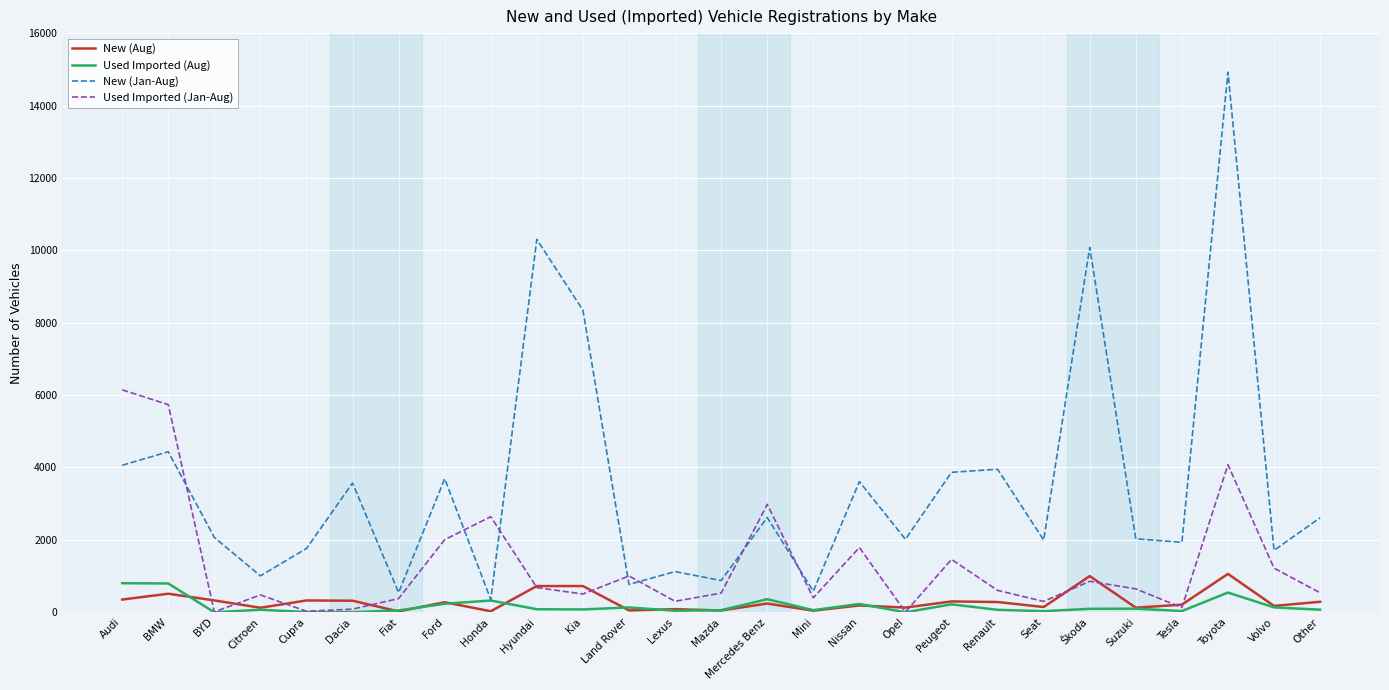

Which series has the largest total across all categories?

New (Jan-Aug)